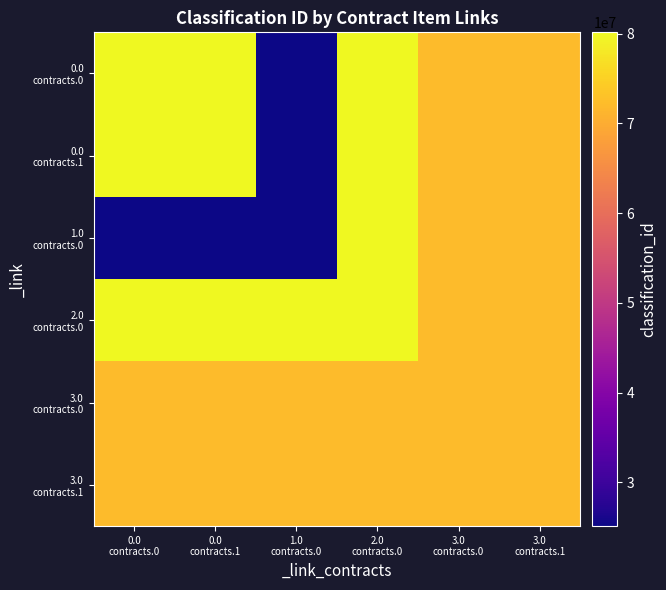

Which series changed the most between 2.0 contracts.0 and 3.0 contracts.0?

0.0 contracts.0